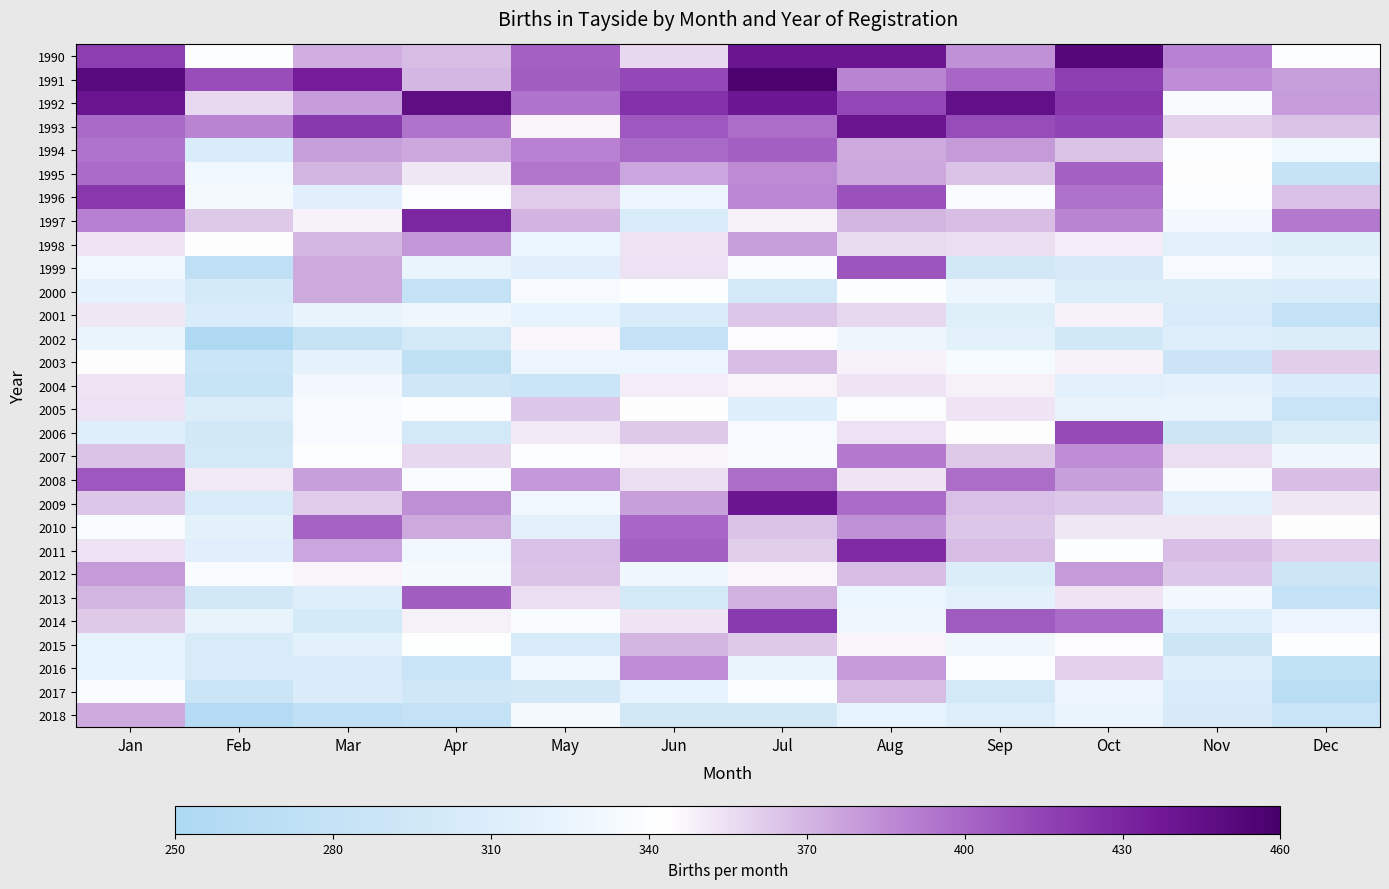

Count the number of categories in the chart.

12